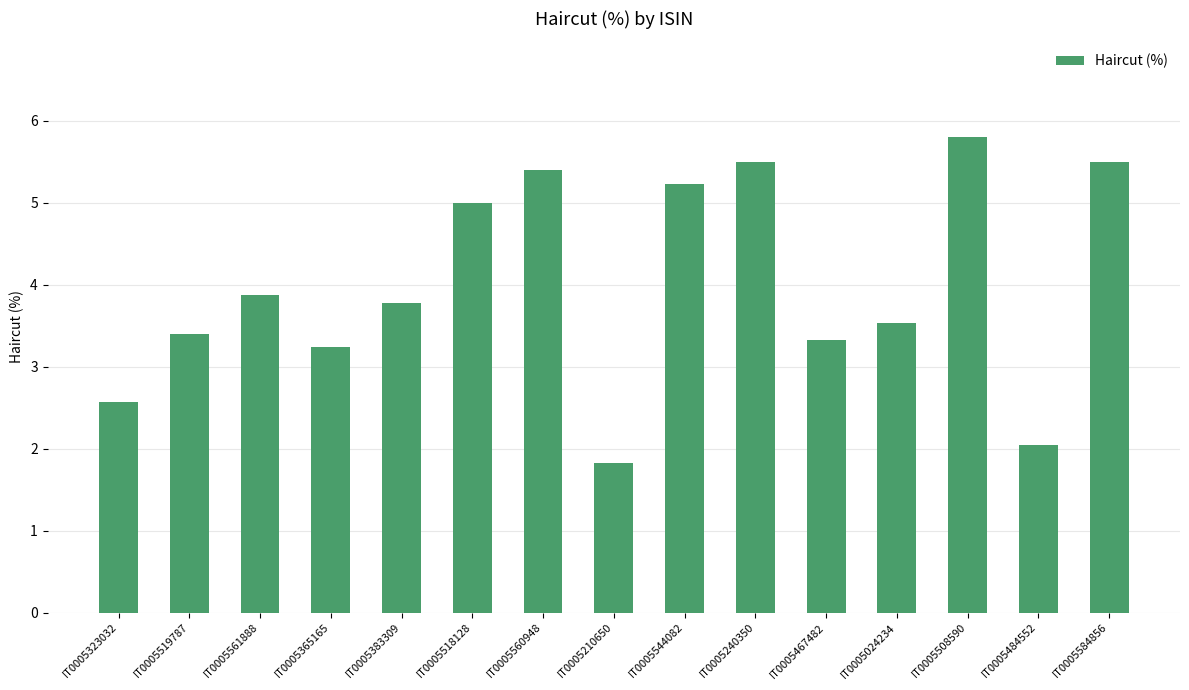

Approximately how many times larger is the value at IT0005519787 compared to IT0005240350?

0.6